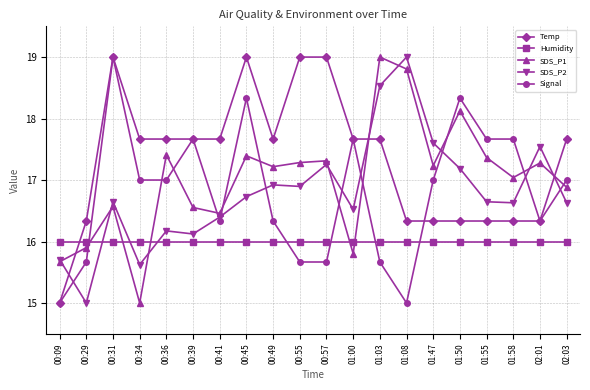

Between 00:39 and 01:08, which series saw the biggest shift?

SDS_P2